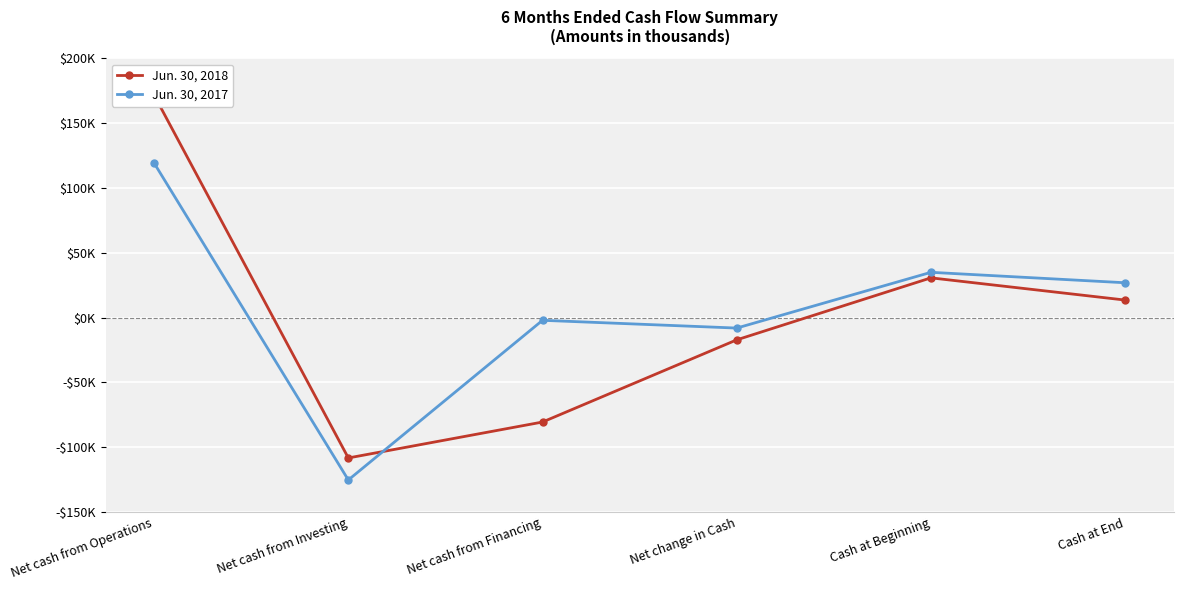

Between which two adjacent categories do Jun. 30, 2018 and Jun. 30, 2017 first intersect?

Net cash from Investing and Net cash from Financing